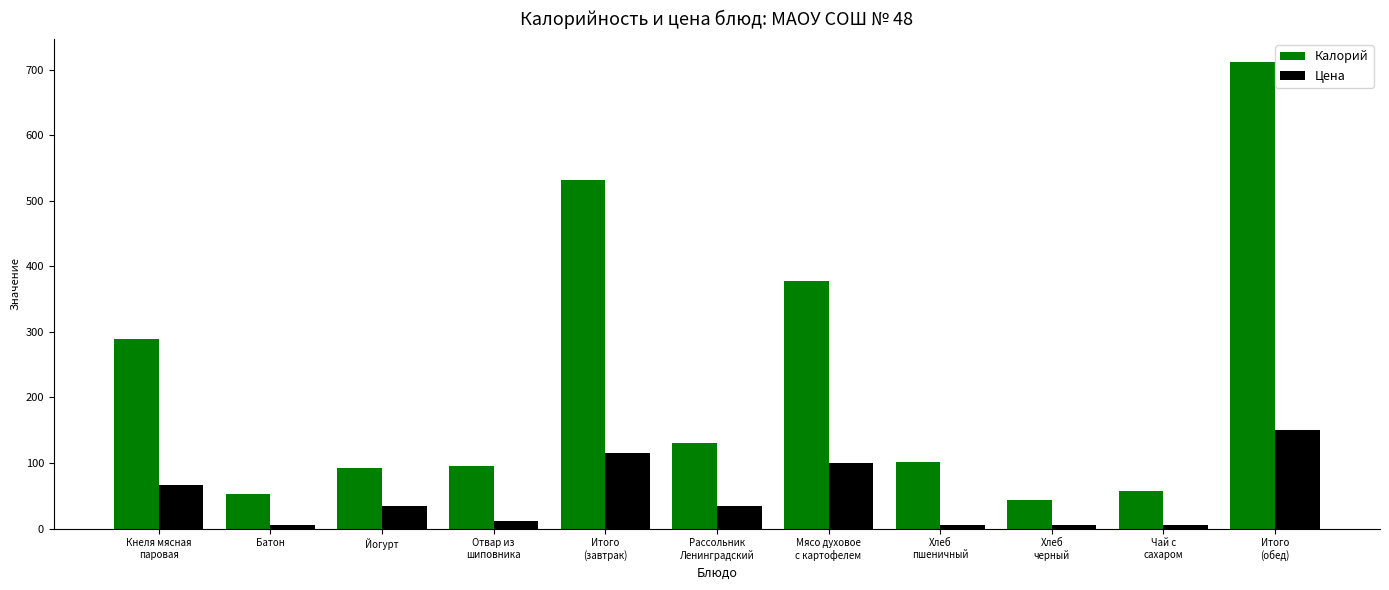

How many series are shown in this chart?

2